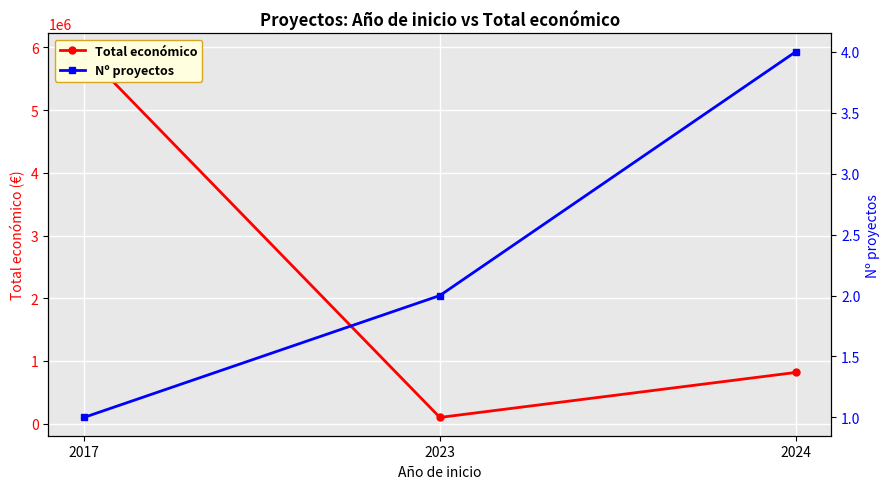

At how many categories does at least one series exceed 2061068?

1